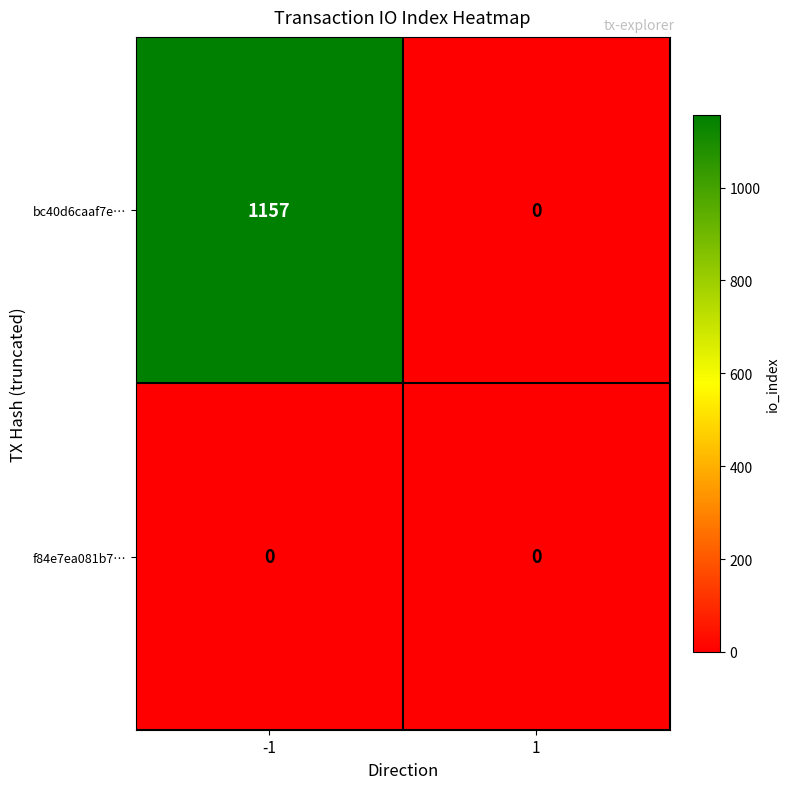

Is the value of f84e7ea081b7… at 1 greater than the value of bc40d6caaf7e… at -1?

No